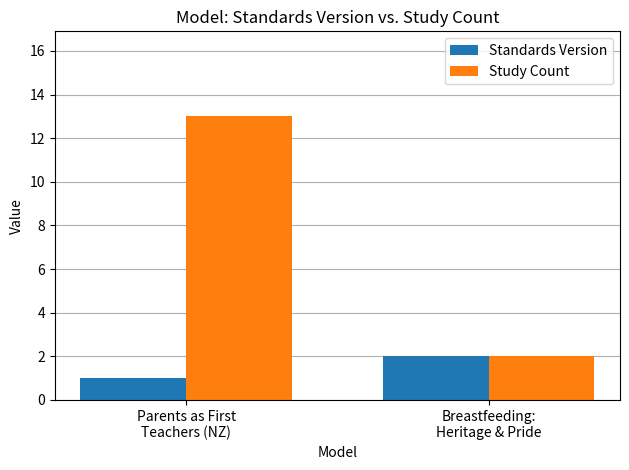

True or false: Study Count has a value of 1 at Breastfeeding:
Heritage & Pride.

False